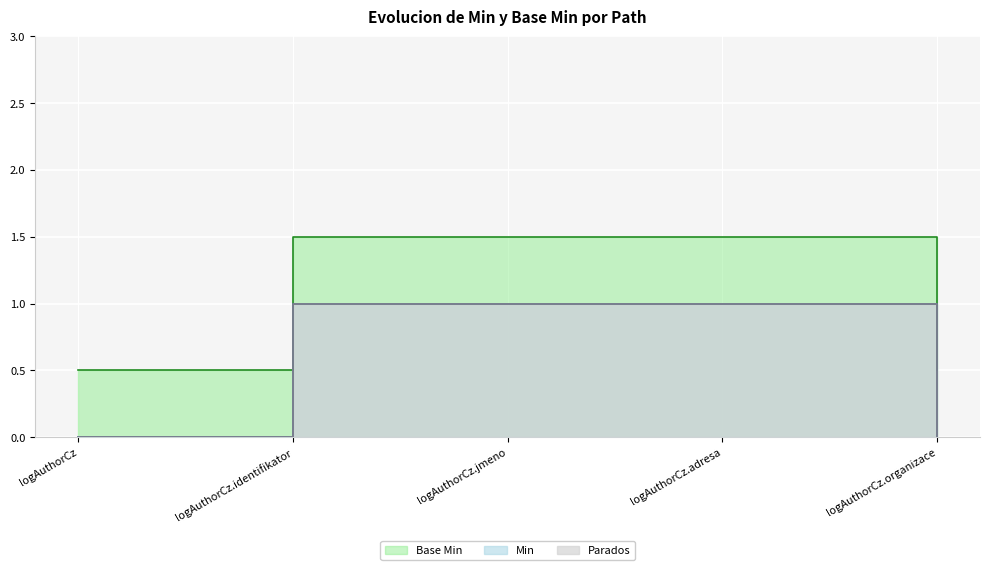

At which category is the sum across all series the highest?

logAuthorCz.identifikator